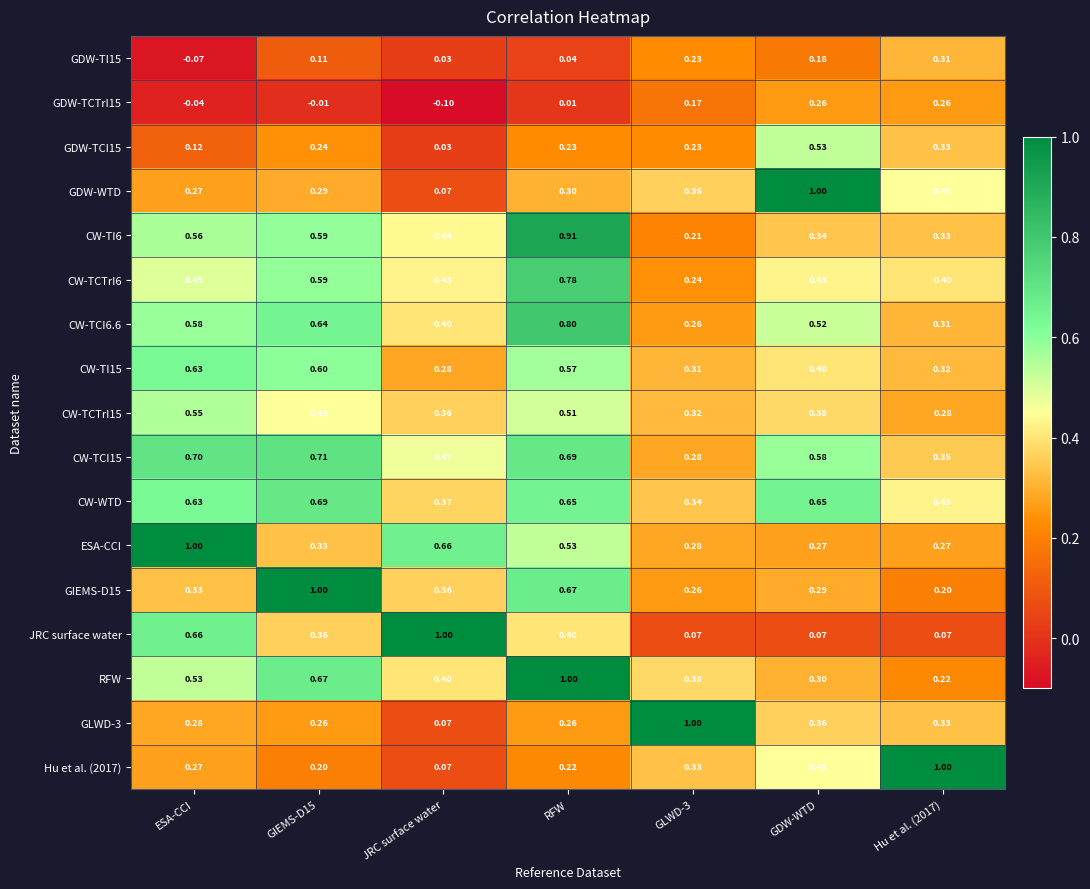

At which category does the chart reach its minimum across all series?

JRC surface water